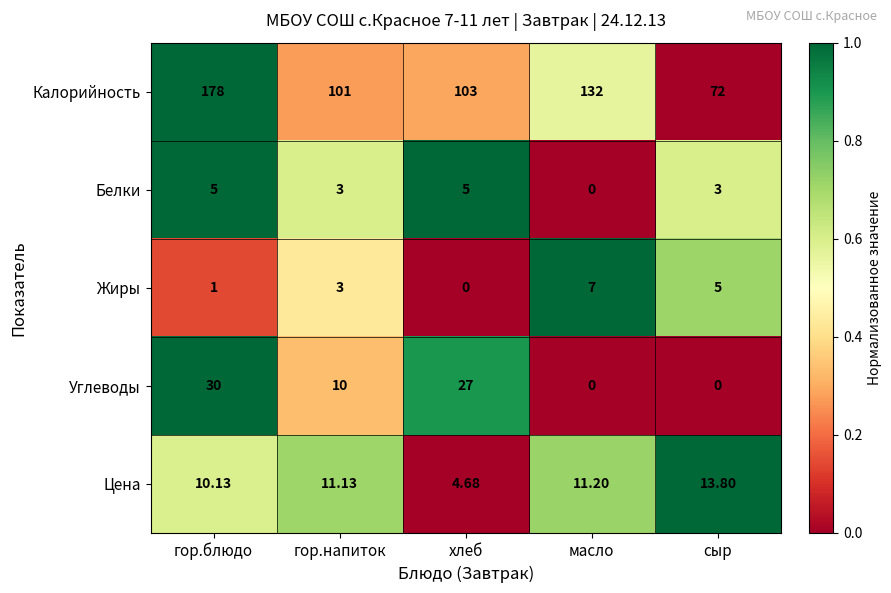

At which category is the sum across all series the highest?

гор.блюдо